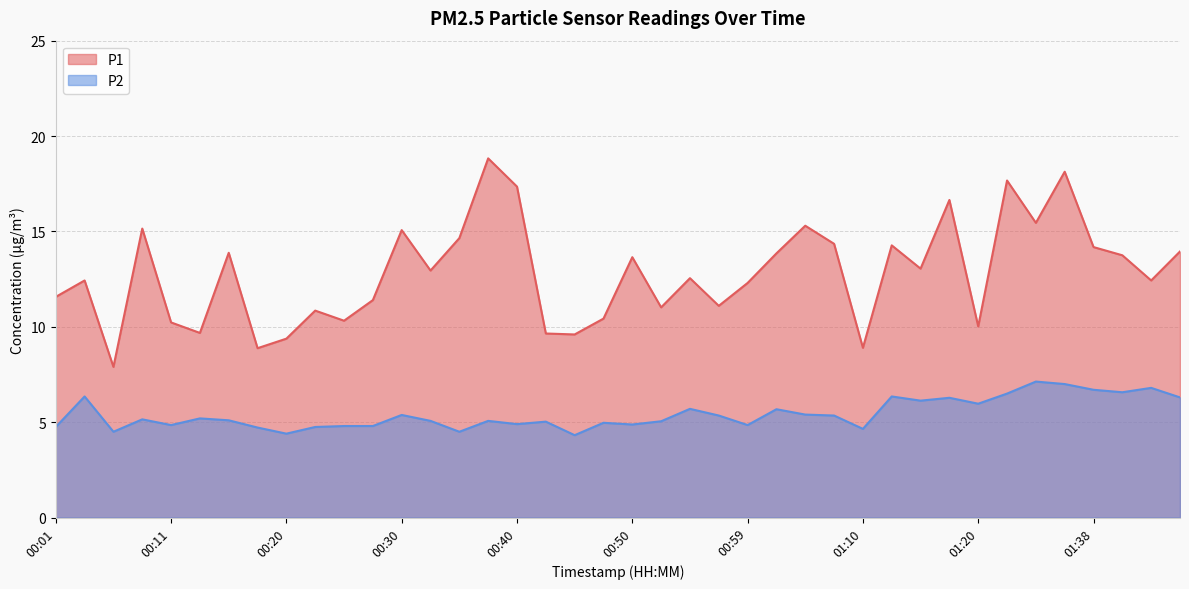

What is the sum of the P1 values at 01:17 and 00:40?

34.0